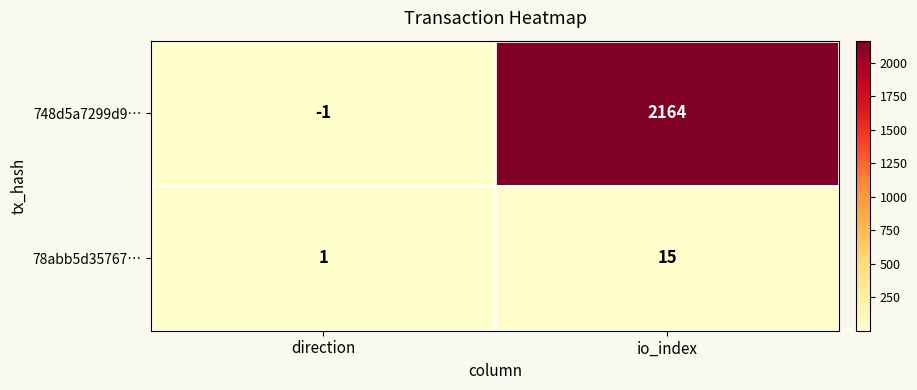

Is it true that 78abb5d35767… equals 1 at direction?

True